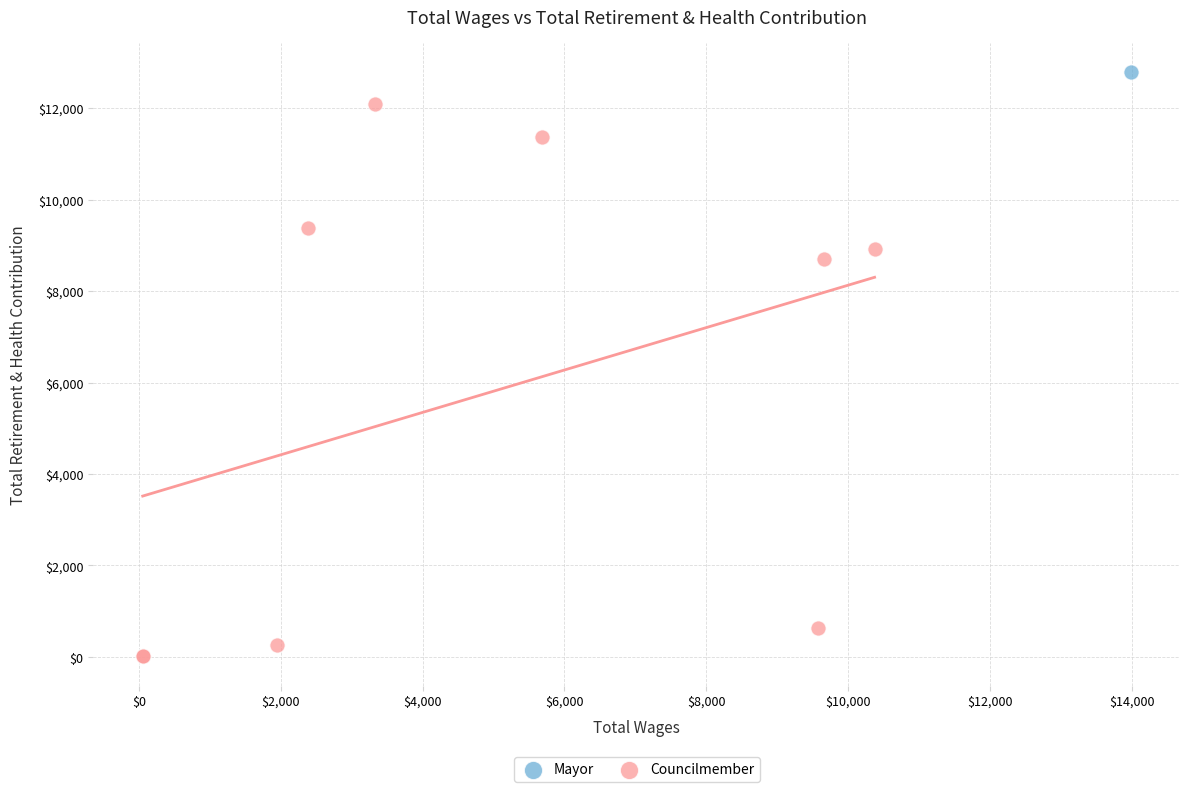

What are all the series names shown in the legend?

Mayor, Councilmember